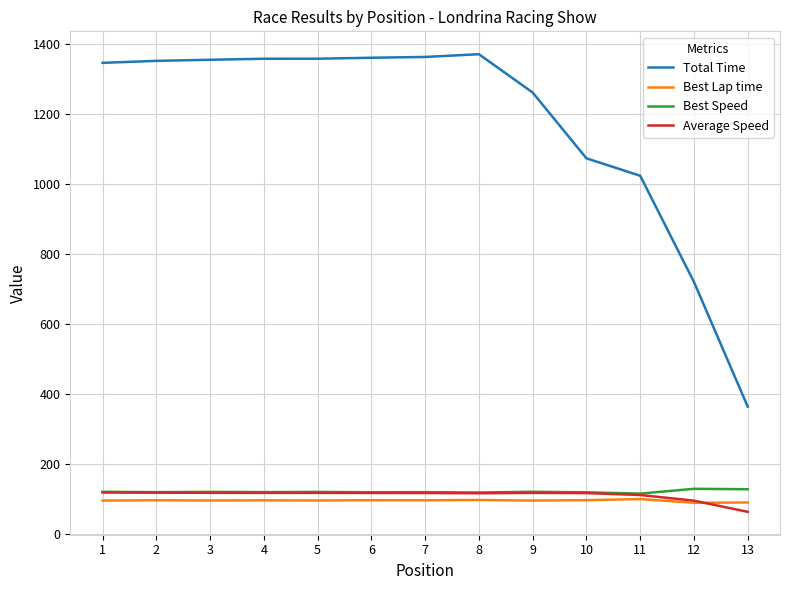

True or false: Total Time and Average Speed cross at least once.

False